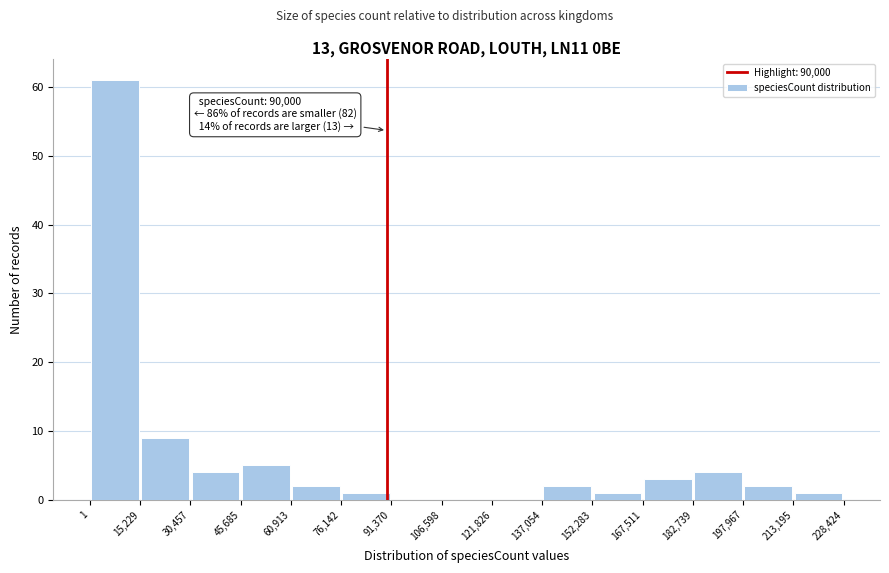

Over which range of the x-axis is the bar tallest?

1 to 15,229